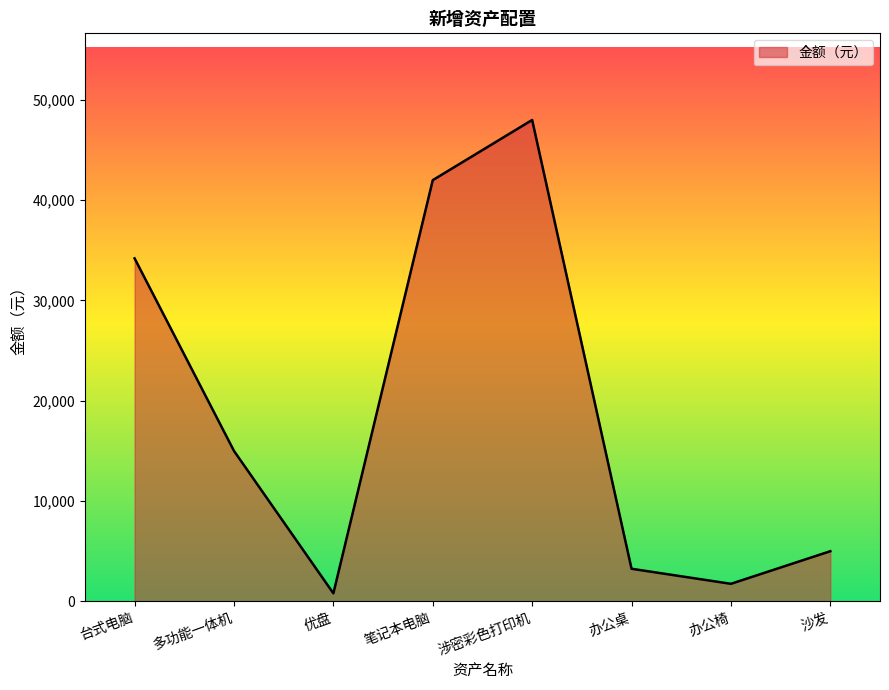

Does the chart display data point markers on the line(s)?

No